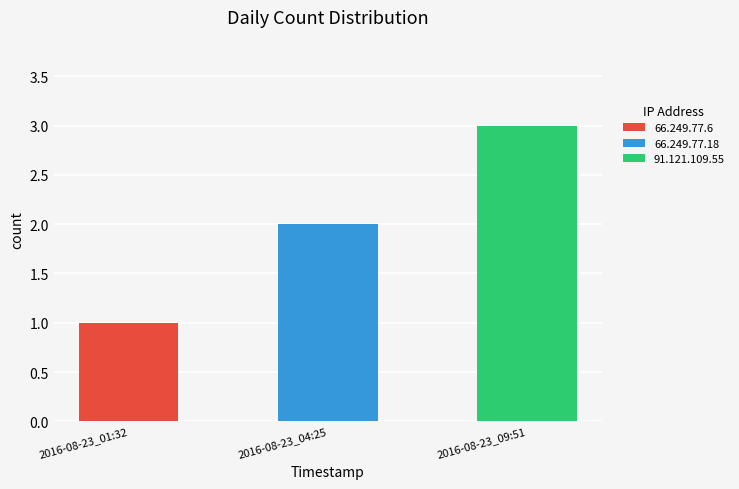

At which label does the data first exceed 2?

2016-08-23_09:51